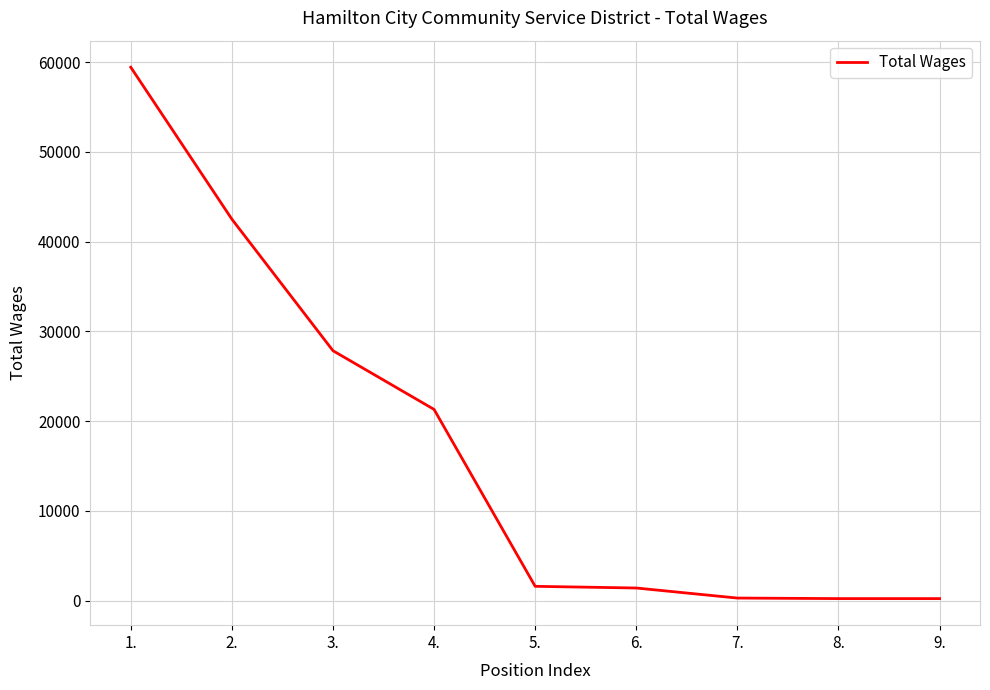

At which label is the value closest to 29837?

3.